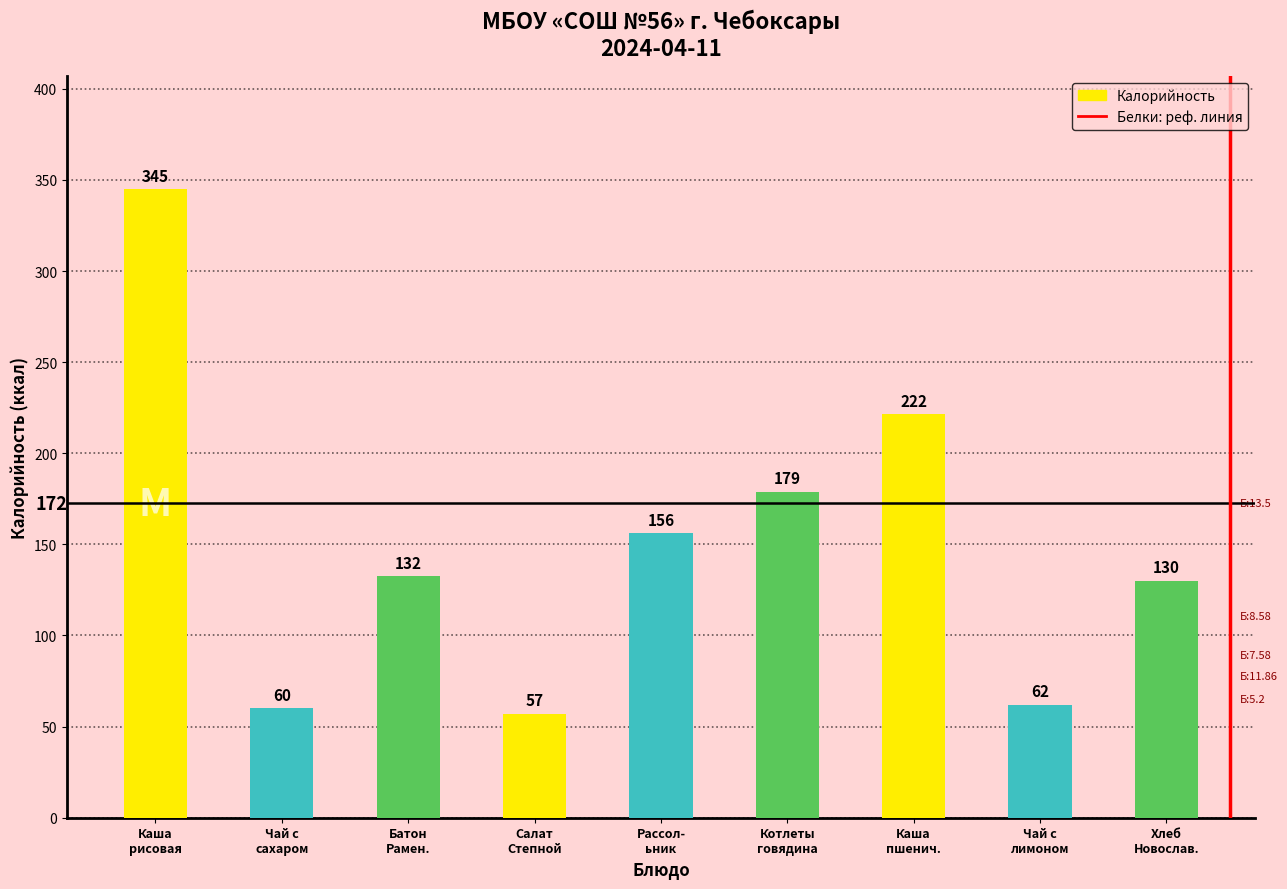

Rank the categories by value from lowest to highest.

Салат
Степной, Чай с
сахаром, Чай с
лимоном, Хлеб
Новослав., Батон
Рамен., Рассол-
ьник, Котлеты
говядина, Каша
пшенич., Каша
рисовая